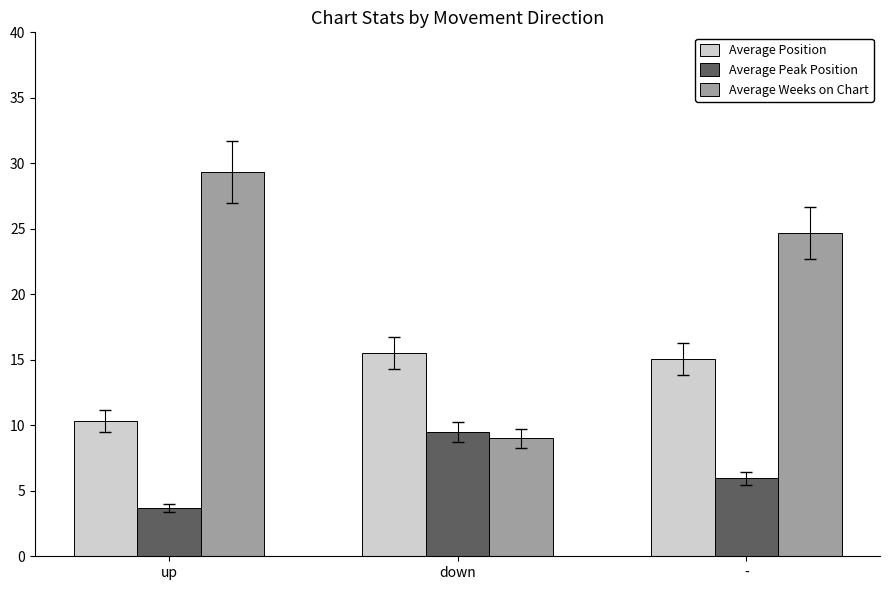

What is the difference between the highest and lowest values at down?

6.5